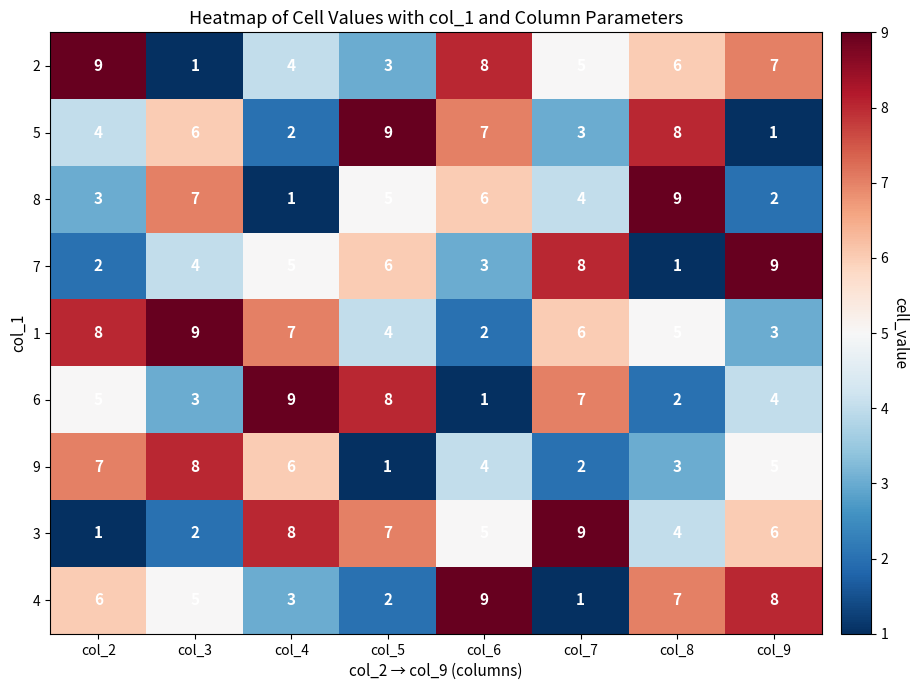

What is the greatest value displayed?

9